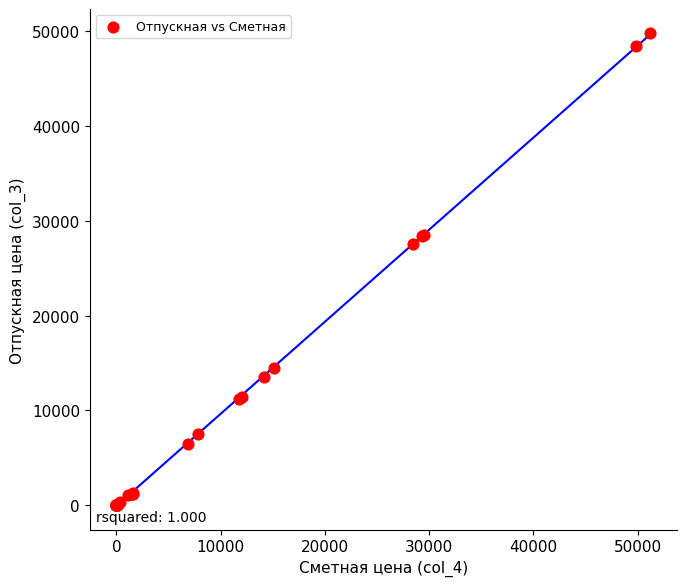

What Y value in the scatter plot is closest to 24934?

27581.4